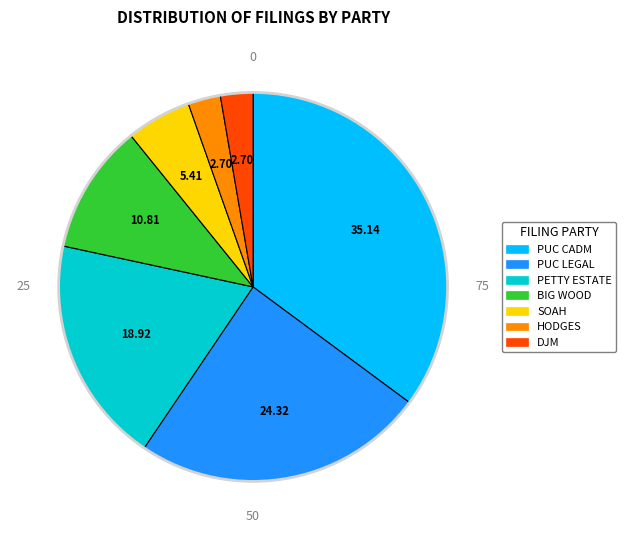

Is the sum of HODGES and DJM greater than half?

No